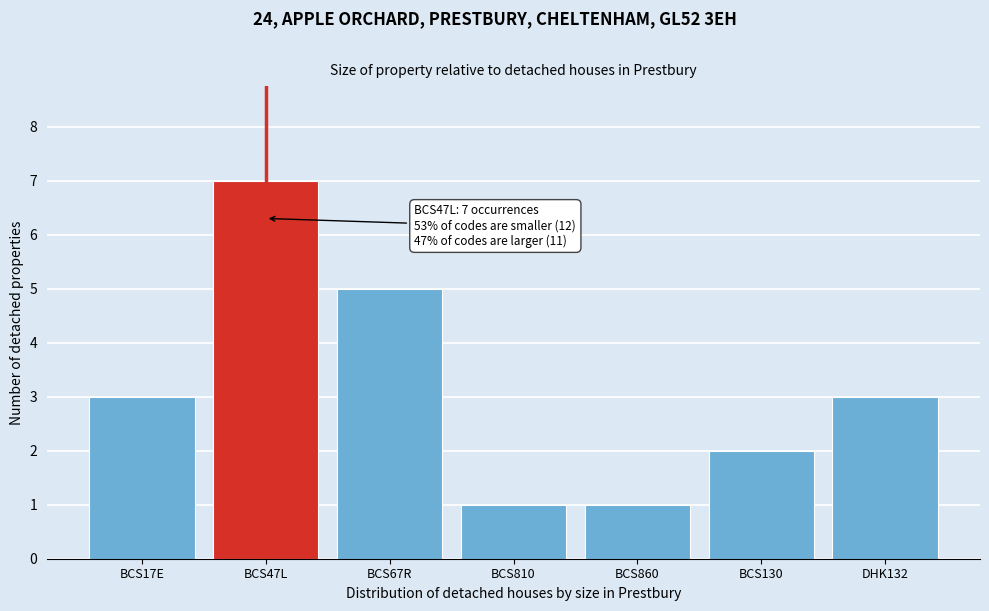

Reading right to left, extract all data points from this chart.

3	2	1	1	5	7	3